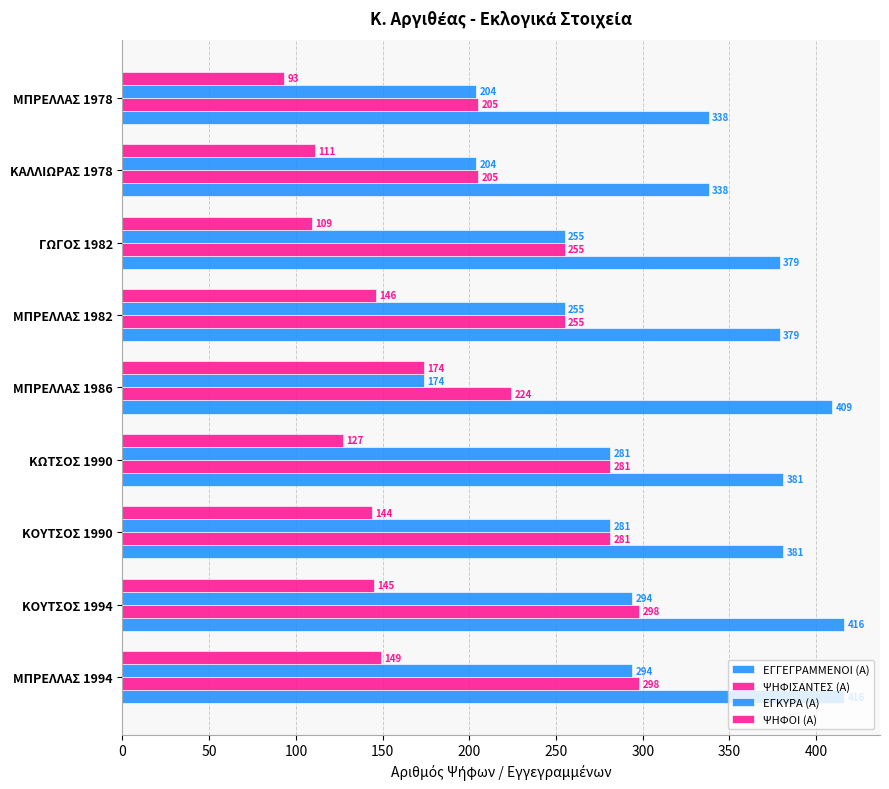

How many categories are shown in the chart?

9